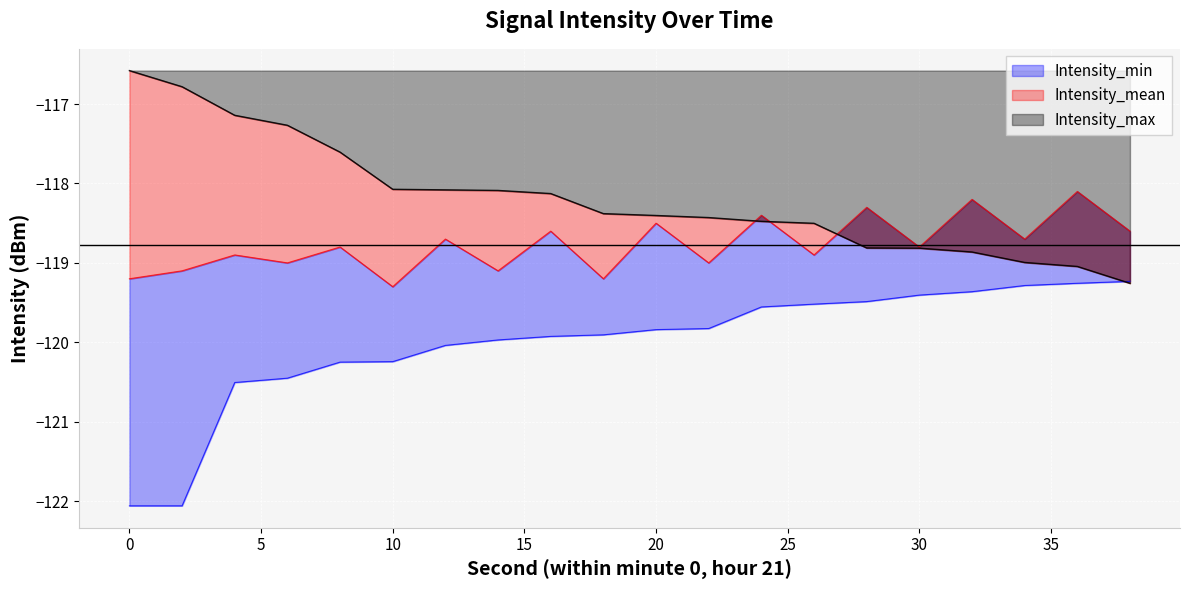

What is the highest value of the Intensity_max series?

-116.6